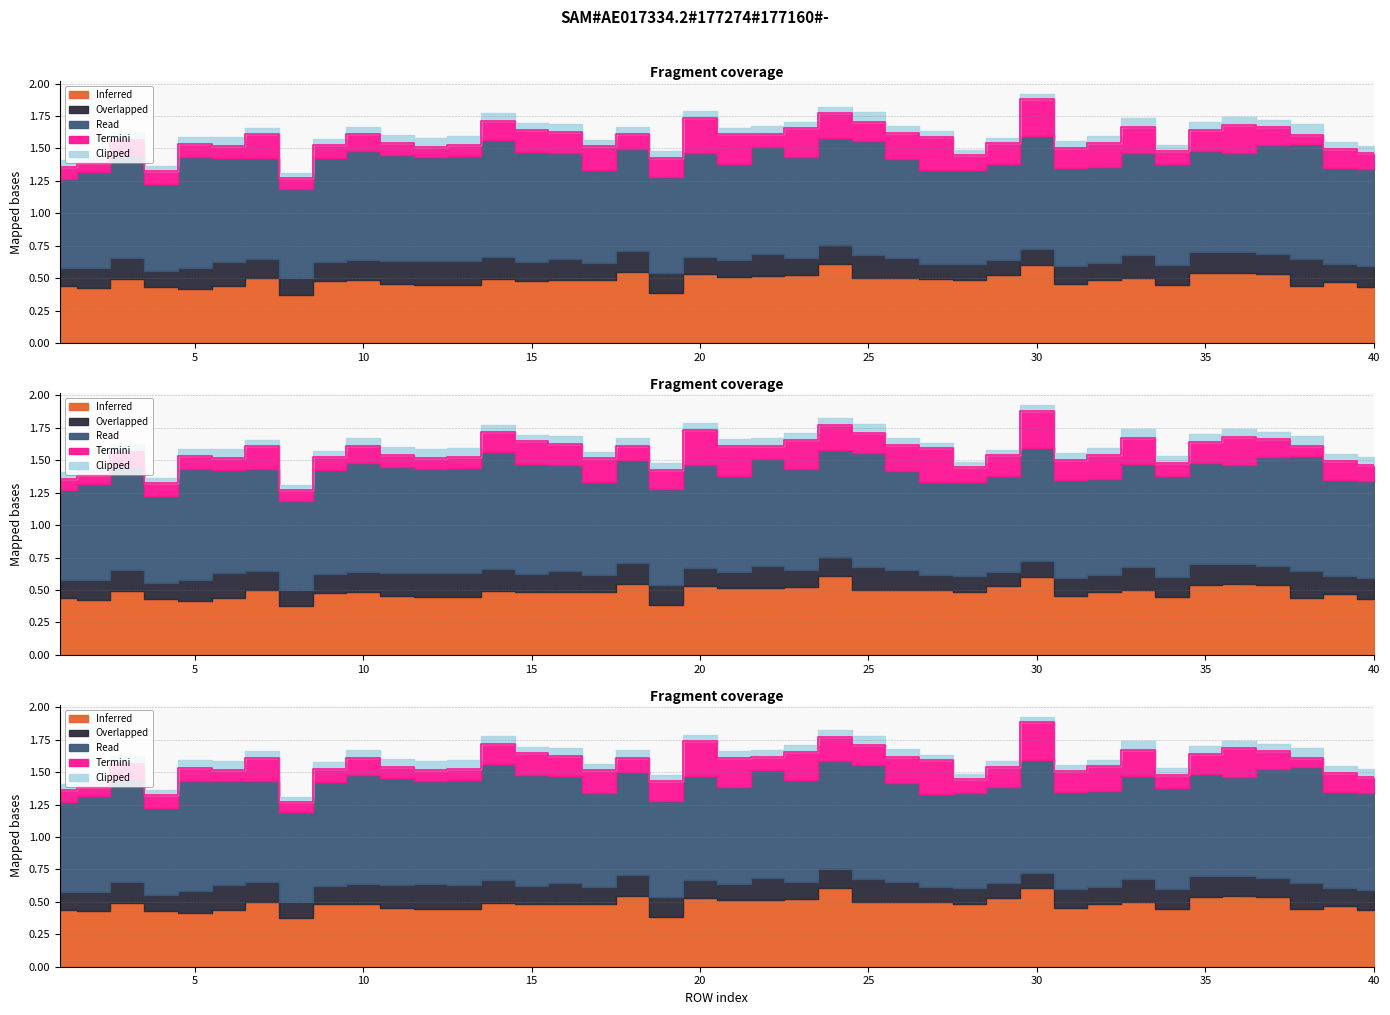

Count the Read values in the range 0 to 1.

40